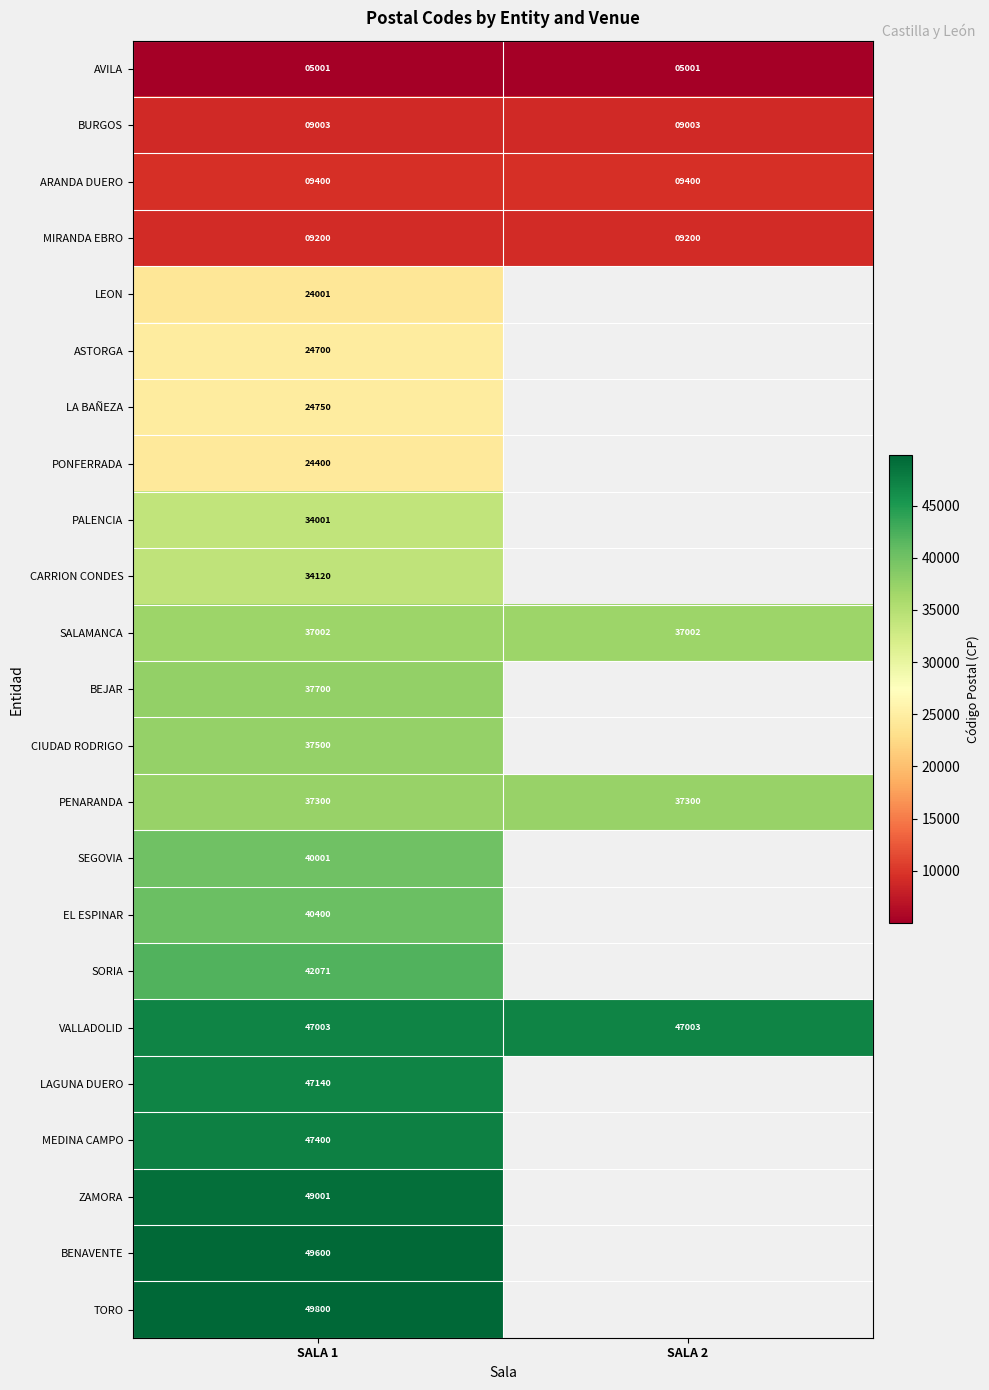

Which has a higher value, SALA 2 or SALA 1?

SALA 2